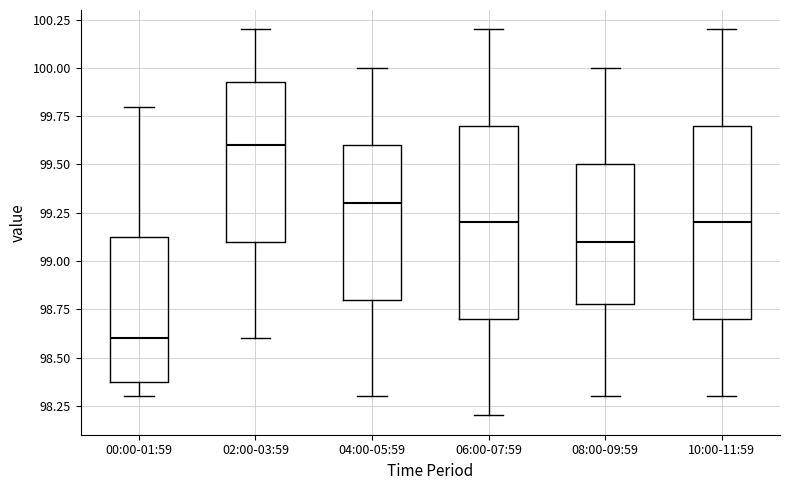

Which box's median line is the lowest?

00:00-01:59